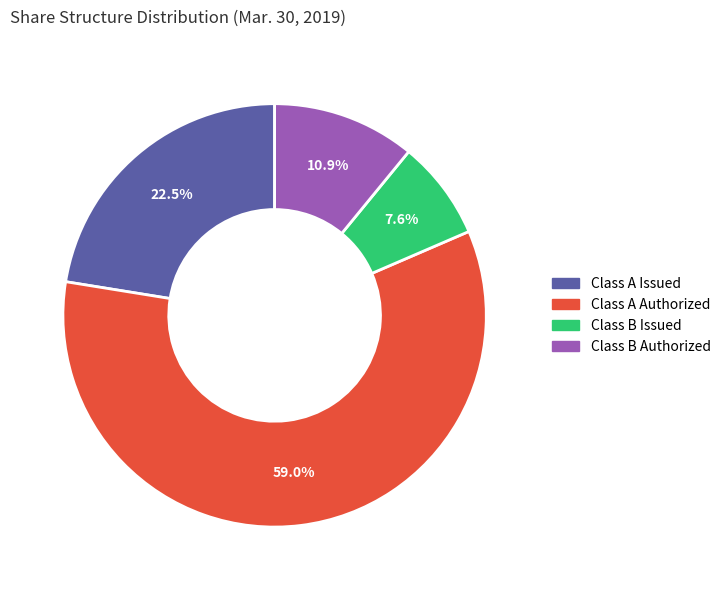

Which slice represents more than half of the pie?

Class A Authorized